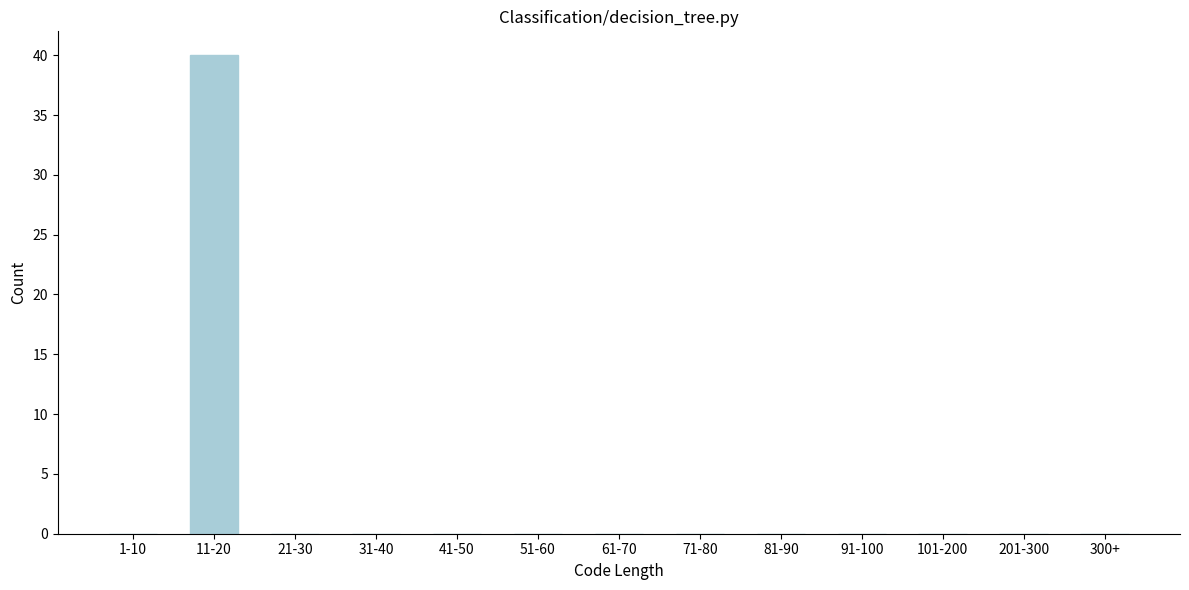

Reading left to right, extract all data points from this chart.

1-10=0	11-20=40	21-30=0	31-40=0	41-50=0	51-60=0	61-70=0	71-80=0	81-90=0	91-100=0	101-200=0	201-300=0	300+=0